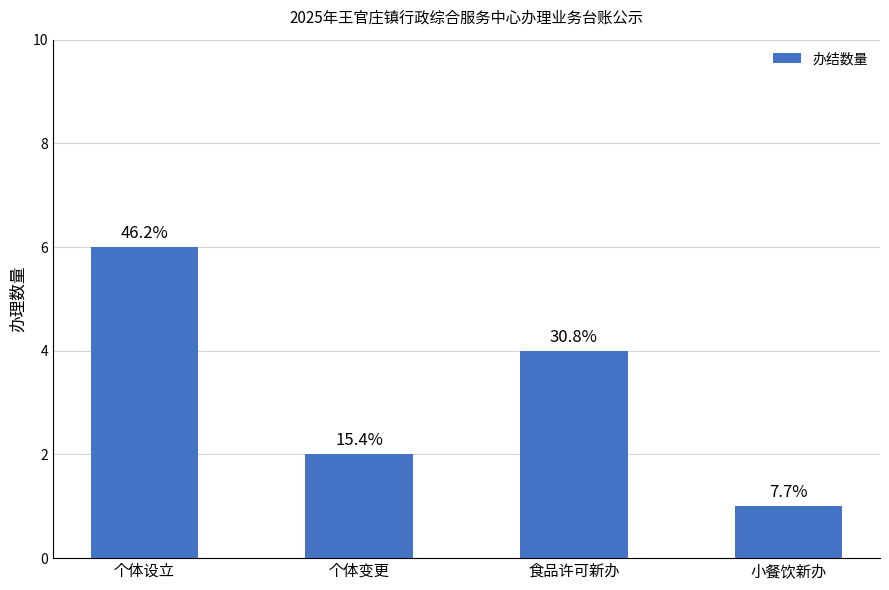

What is the difference between the second highest and minimum values?

3